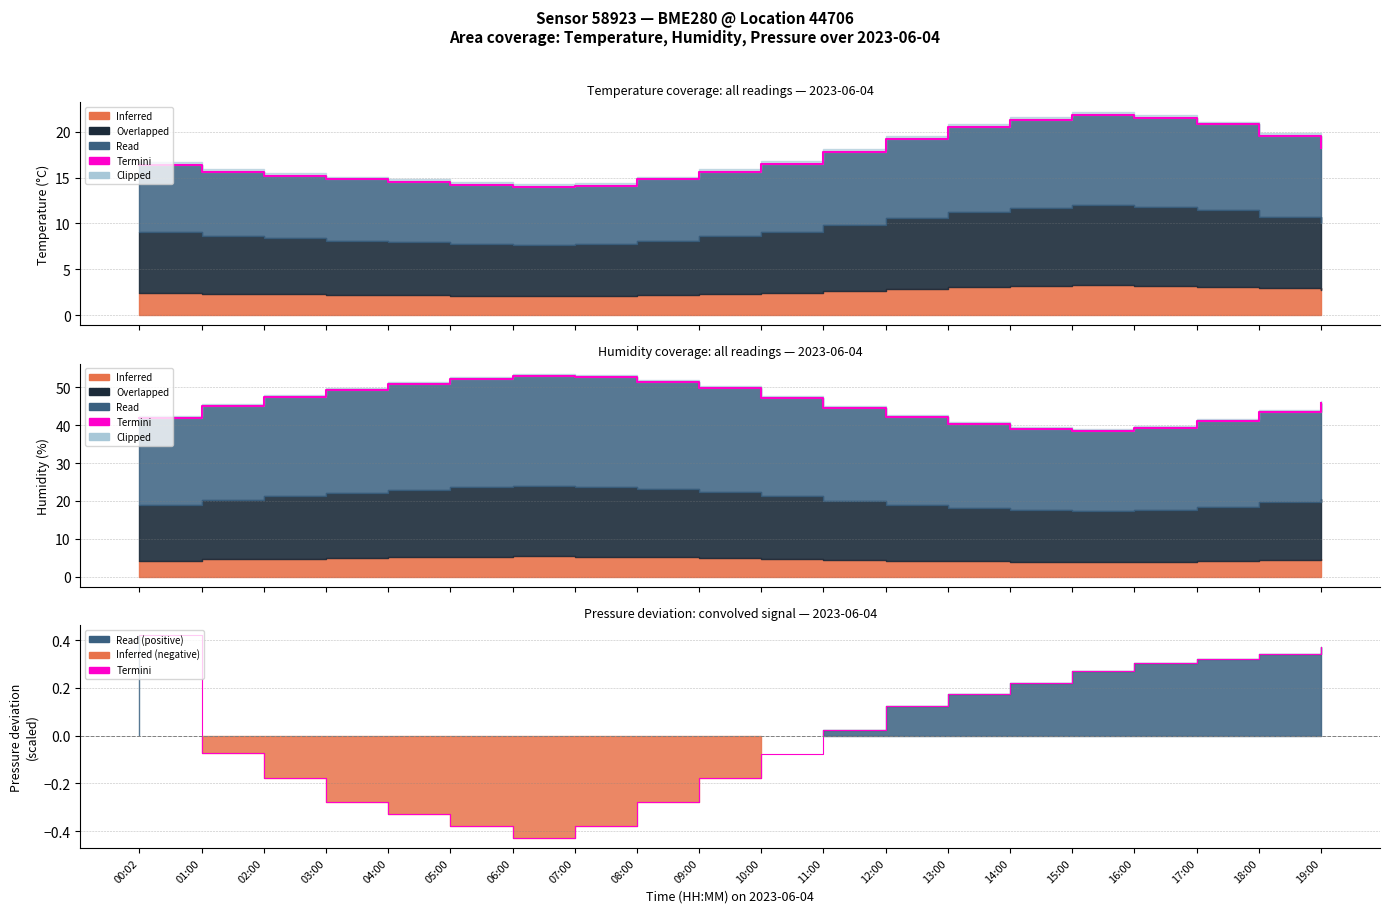

At which category does the chart reach its peak across all series?

00:02